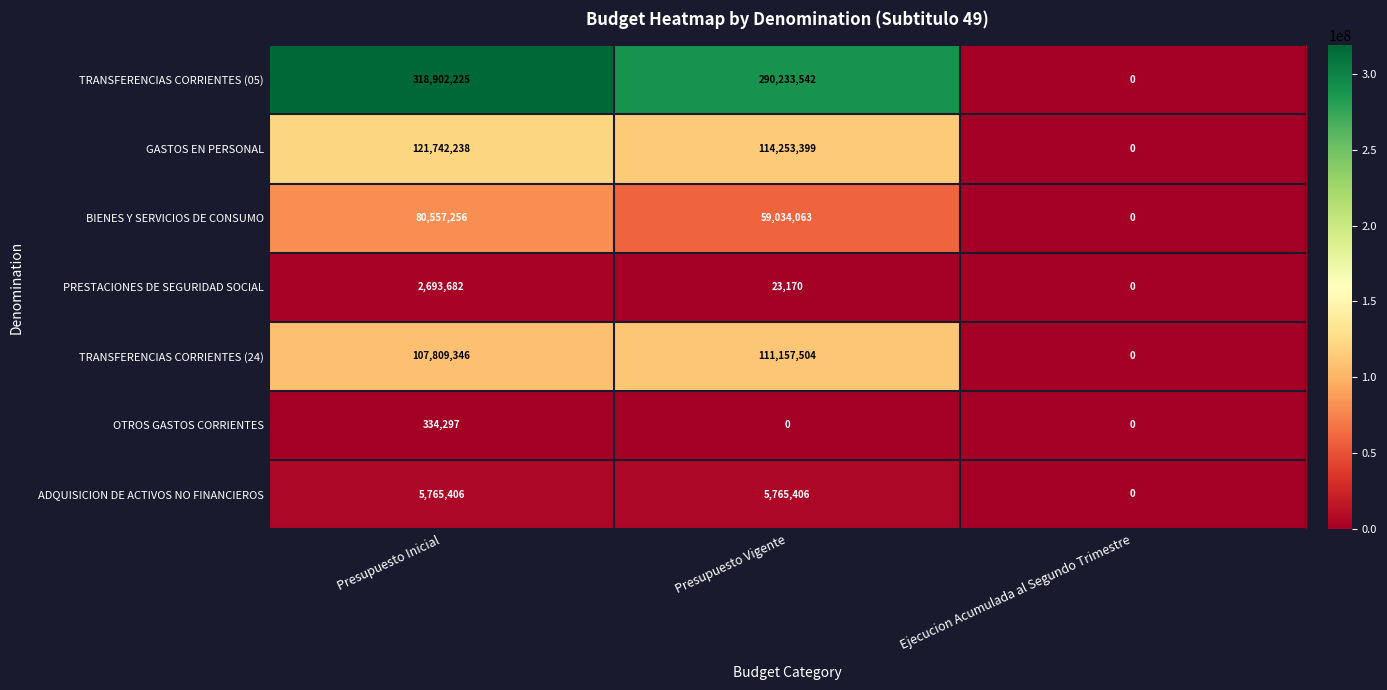

What is the sum of the BIENES Y SERVICIOS DE CONSUMO values at Presupuesto Vigente and Presupuesto Inicial?

139591319